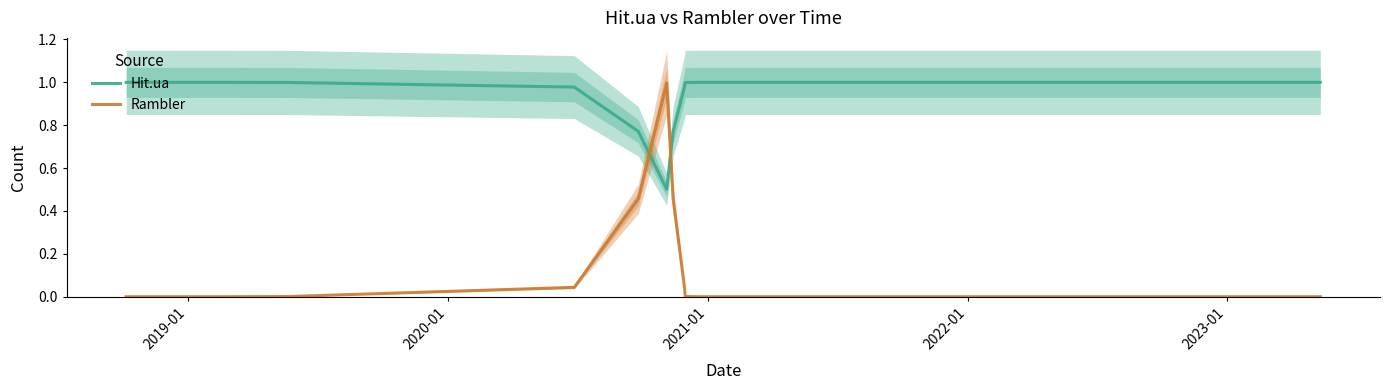

What is the average value of the Hit.ua series?

0.9